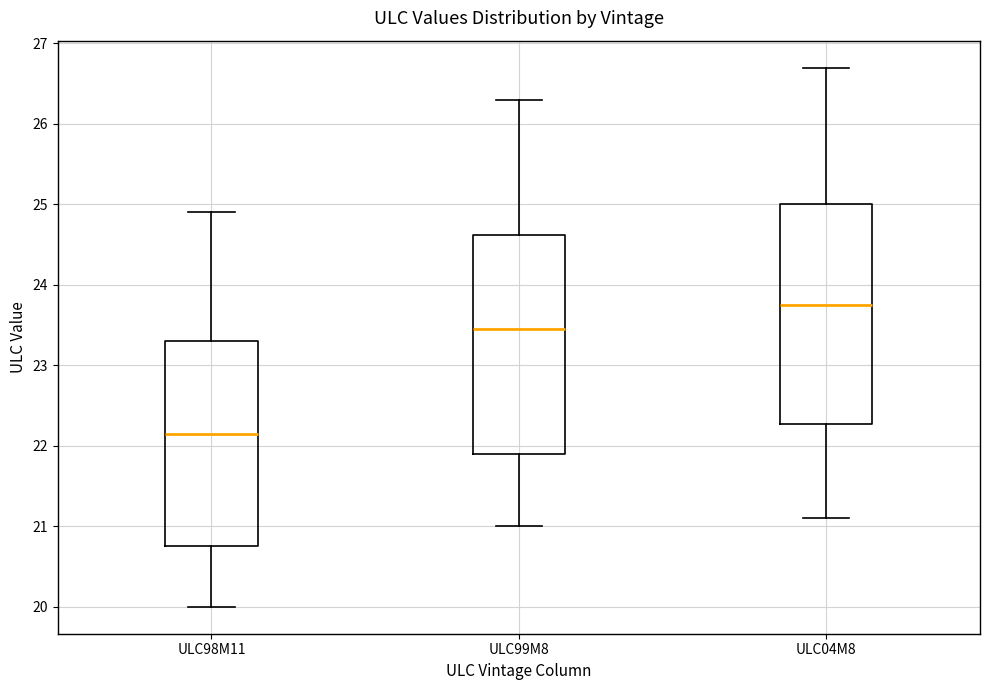

Reading left to right, transcribe this box plot: for each box, give where its median line is, the range the box spans, and where its two whiskers end, as read against the y-axis. The values are not printed on the chart, so give them approximately, as read against the axis.

ULC98M11: median 22.2, box 20.8 to 23.3, whiskers 20.0 to 24.9
ULC99M8: median 23.5, box 21.9 to 24.6, whiskers 21.0 to 26.3
ULC04M8: median 23.8, box 22.3 to 25.0, whiskers 21.1 to 26.7